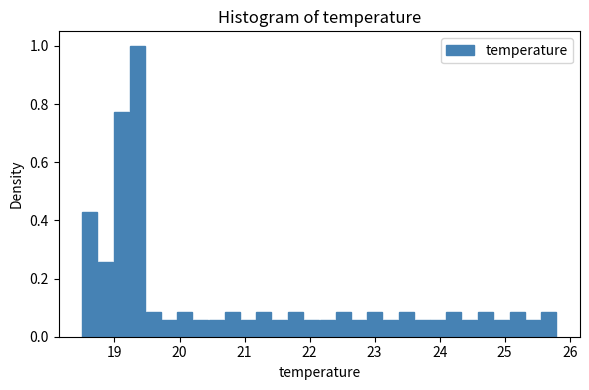

Read against the x-axis, roughly where is the centre of the tallest bar?

19.4